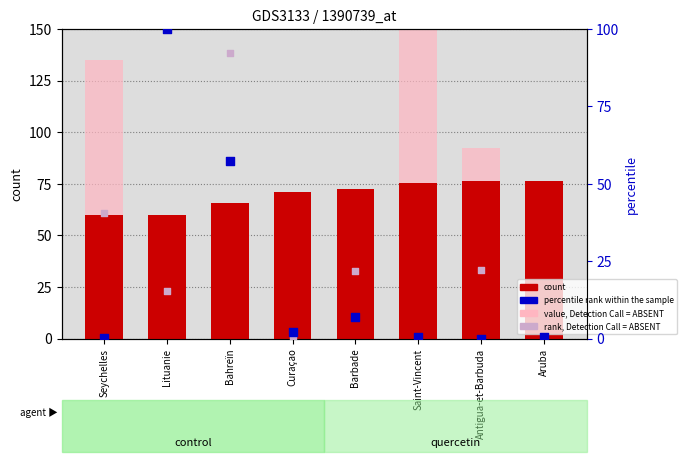

What are all the series names shown in the legend?

count, value, Detection Call = ABSENT, percentile rank within the sample, rank, Detection Call = ABSENT